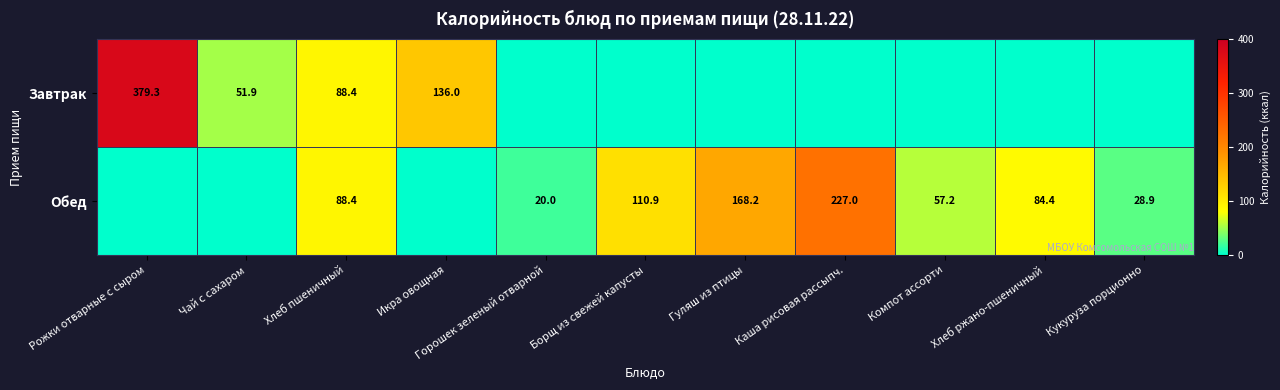

The value of Завтрак at Рожки отварные с сыром is 379.3. True or false?

True